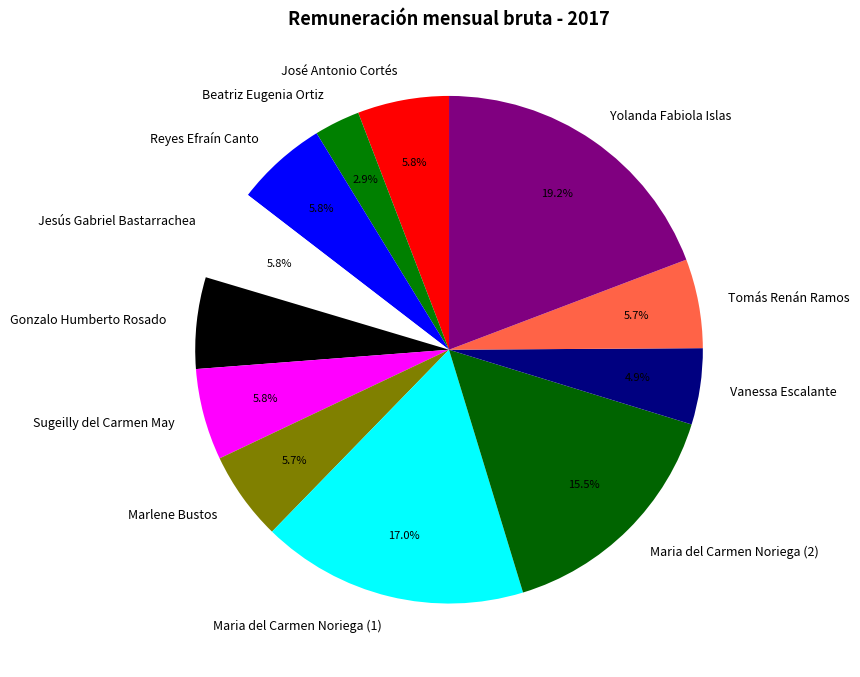

Combined, what portion of the pie is Jesús Gabriel Bastarrachea and Beatriz Eugenia Ortiz?

8.7%